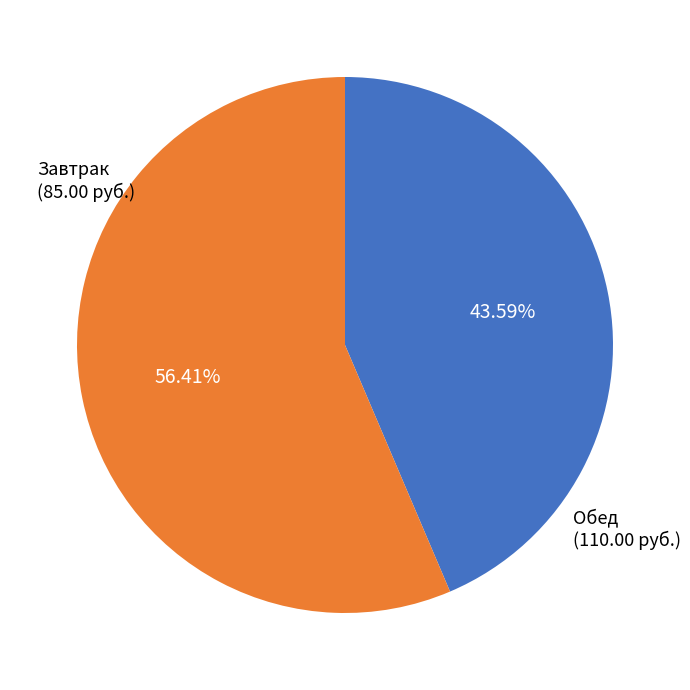

To the nearest percent, what is the average slice percentage?

50%